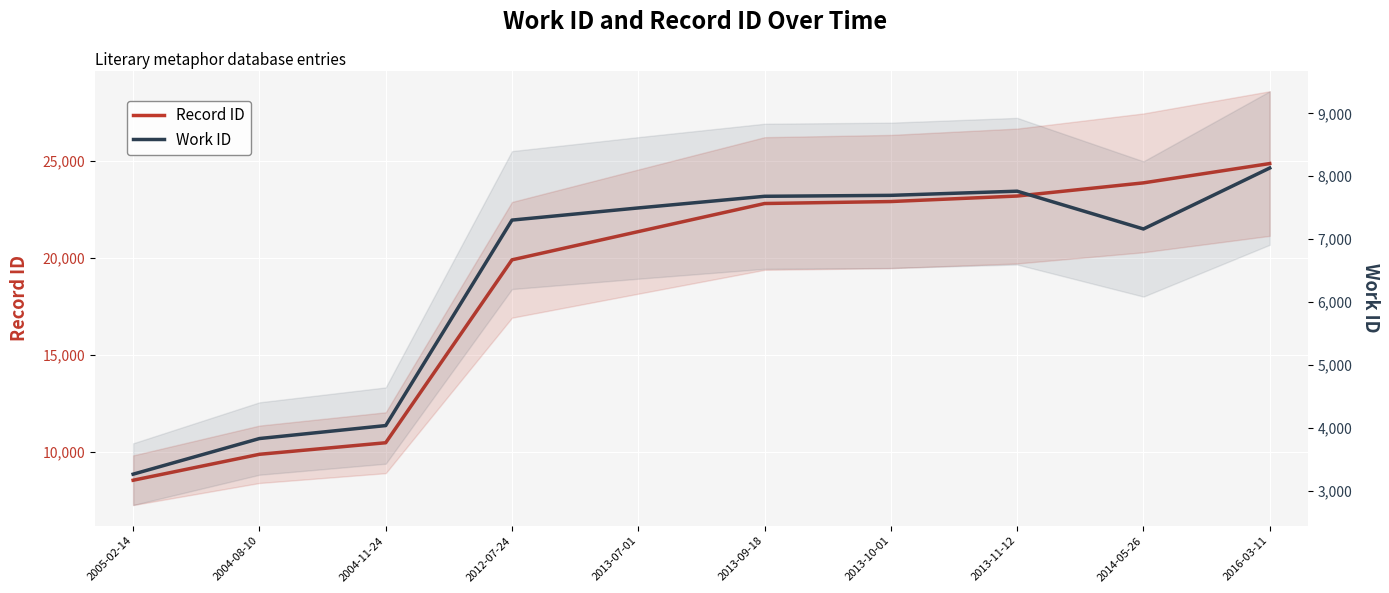

What is the minimum value for Record ID?

8528